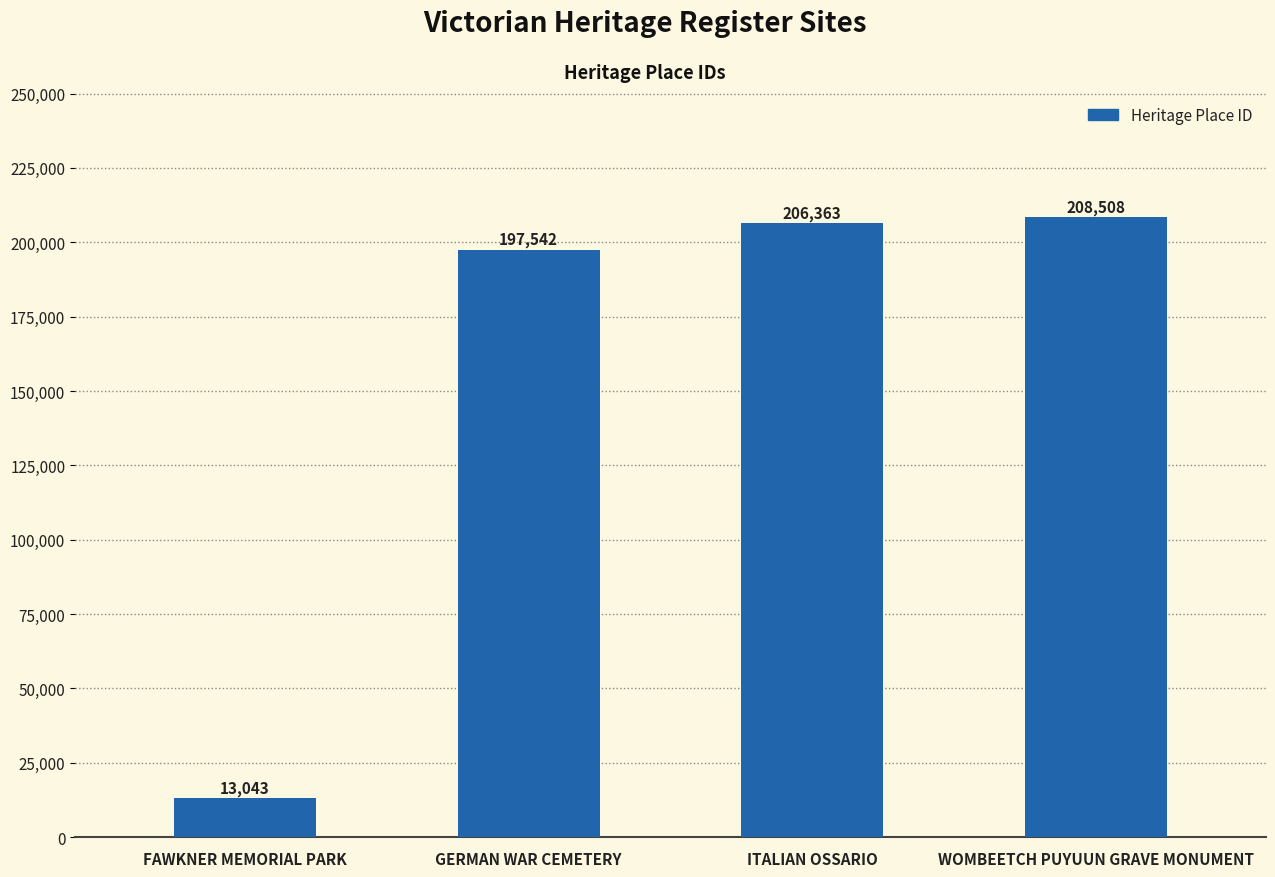

What value does the data have at ITALIAN OSSARIO?

206363